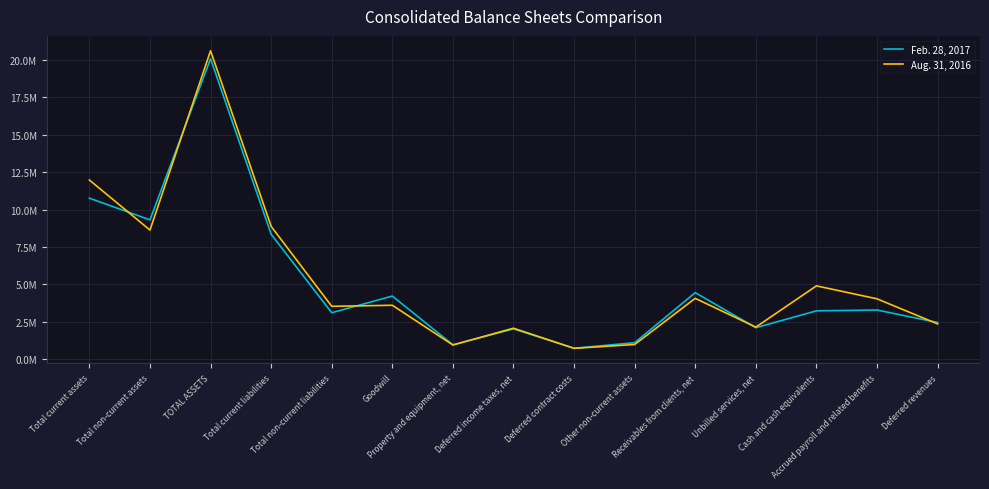

What is the difference between the maximum and minimum values in the Feb. 28, 2017 series?

19341419